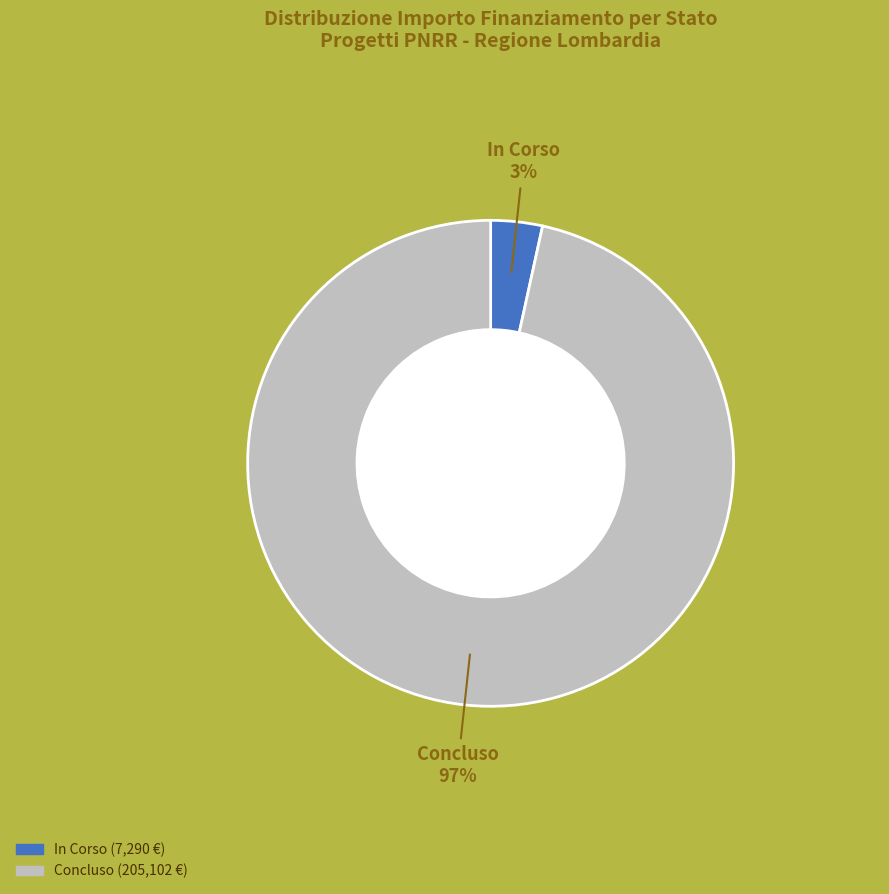

How many segments does this pie chart have?

2